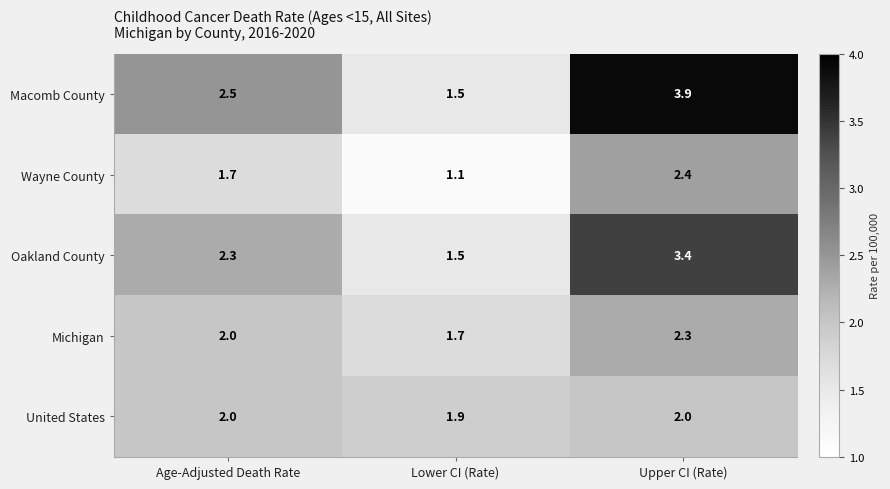

Count the number of data series in this chart.

5